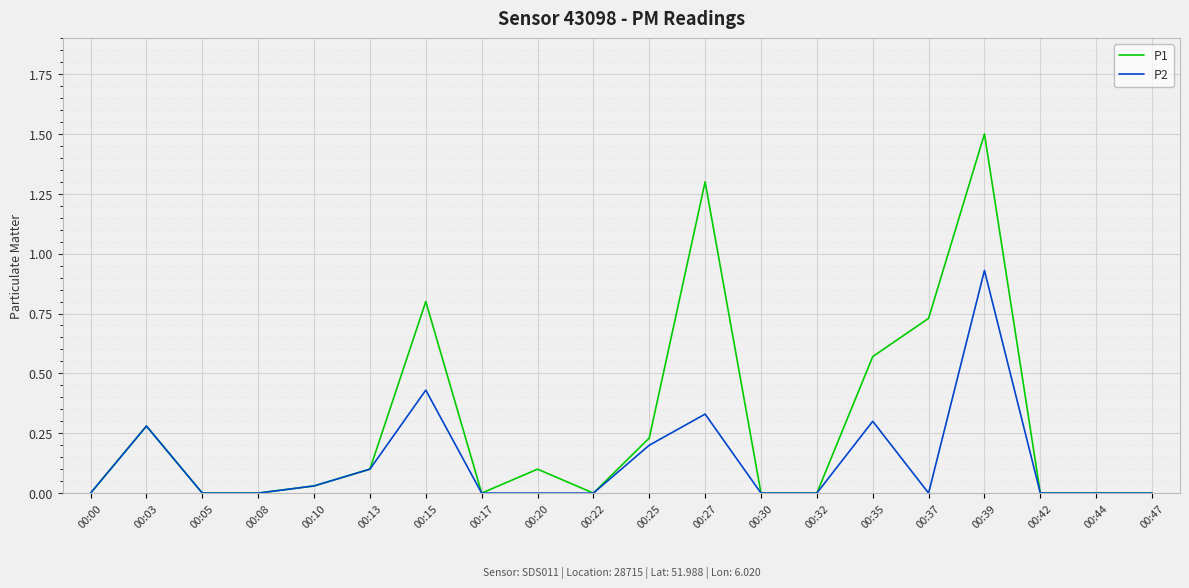

What is the total value across all series at 00:27?

1.6